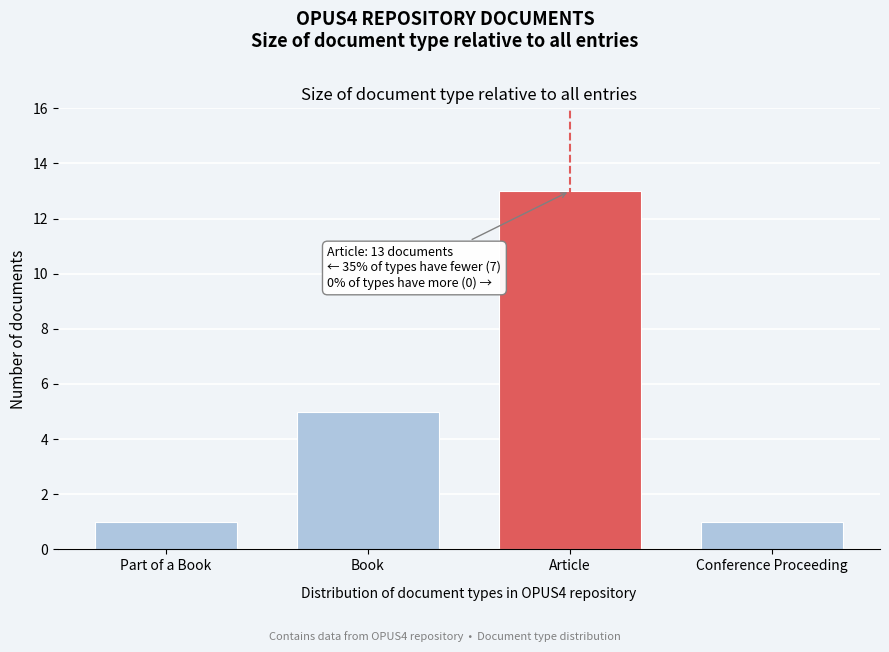

Reading left to right, what are all the values shown in this chart?

Part of a Book=1	Book=5	Article=13	Conference Proceeding=1